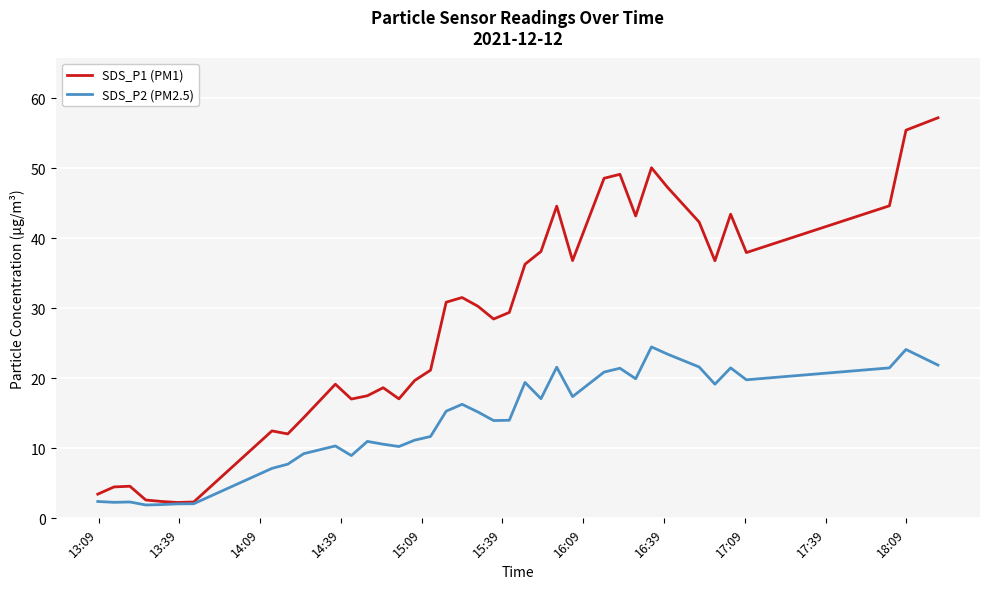

List the series in order of their peak value, highest first.

SDS_P1 (PM1), SDS_P2 (PM2.5)